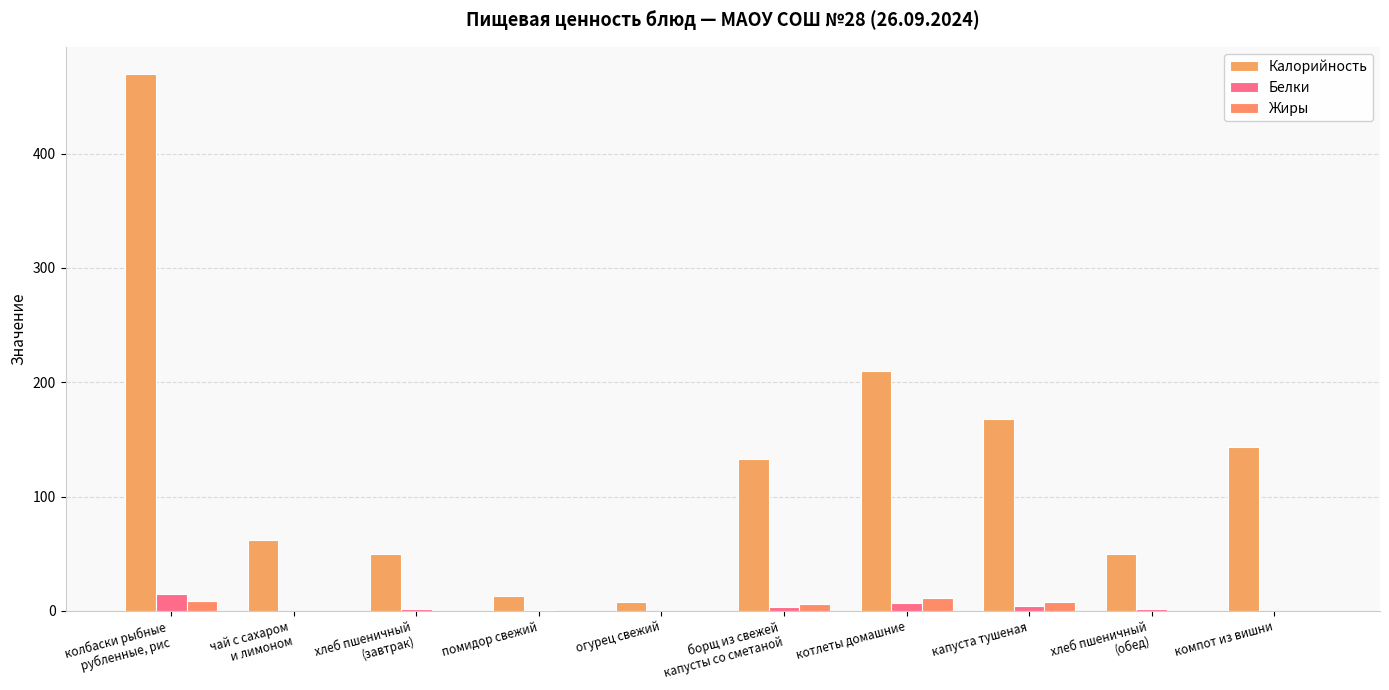

The value of Белки at капуста тушеная is 4. True or false?

True